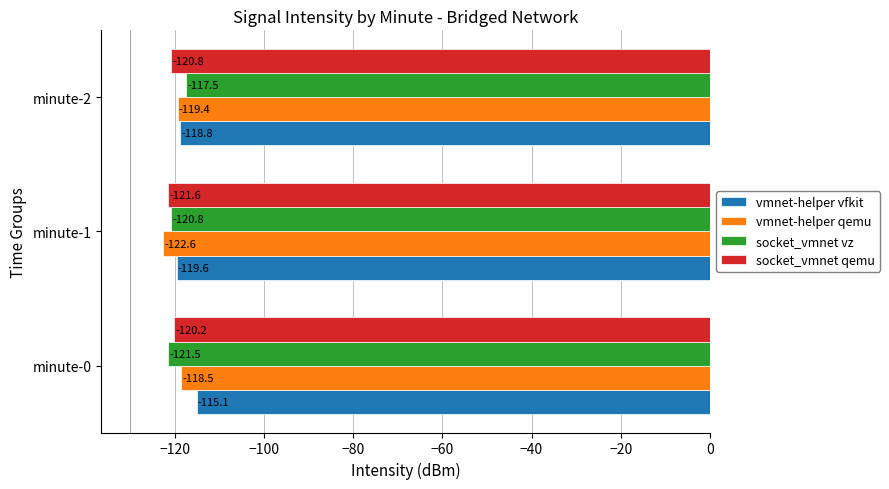

At how many categories does at least one series exceed -121?

3